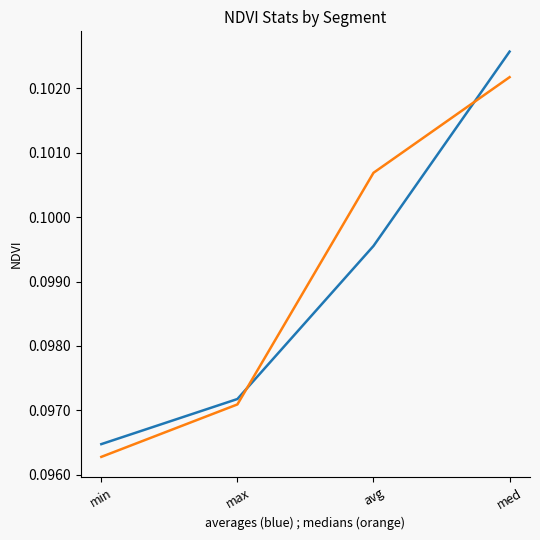

Which category has the highest value across all series?

med